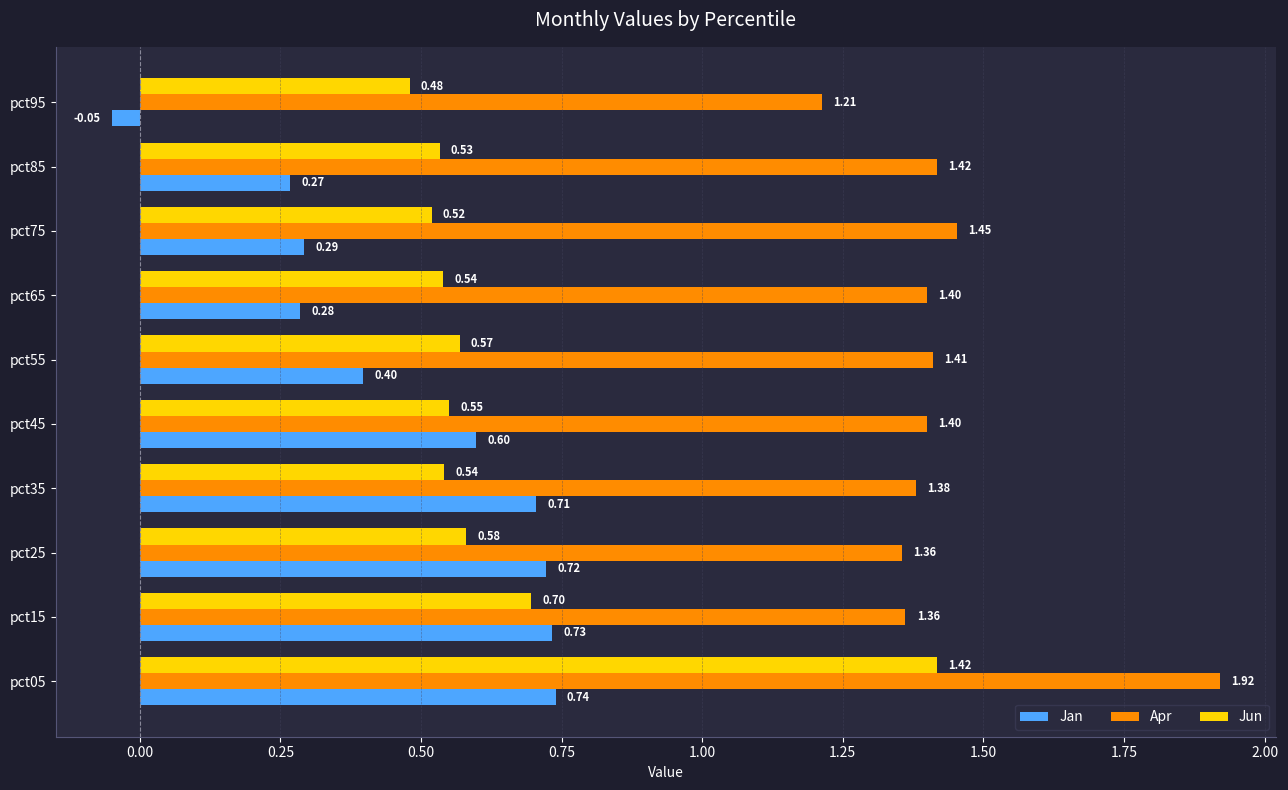

List the series in order of their peak value, highest first.

Apr, Jun, Jan